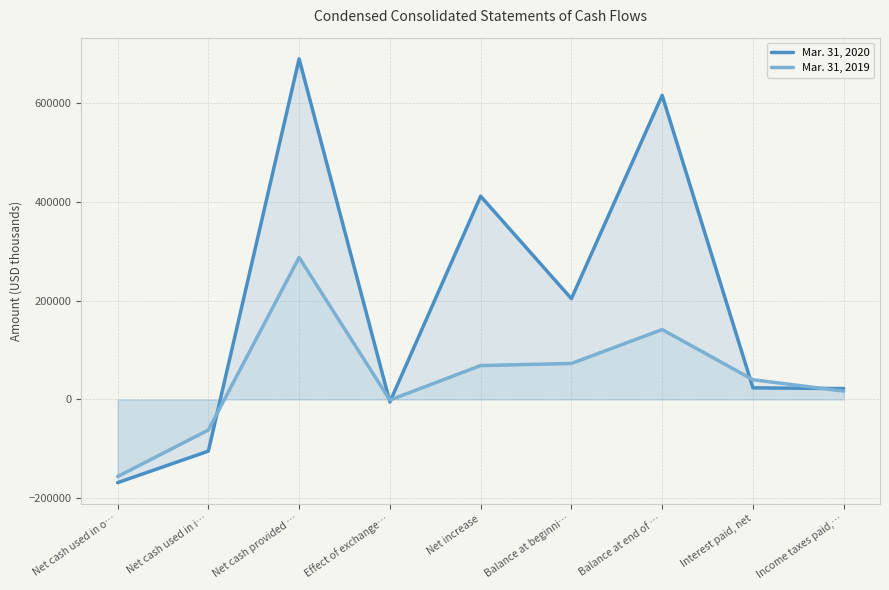

How many lines are shown in the chart?

2